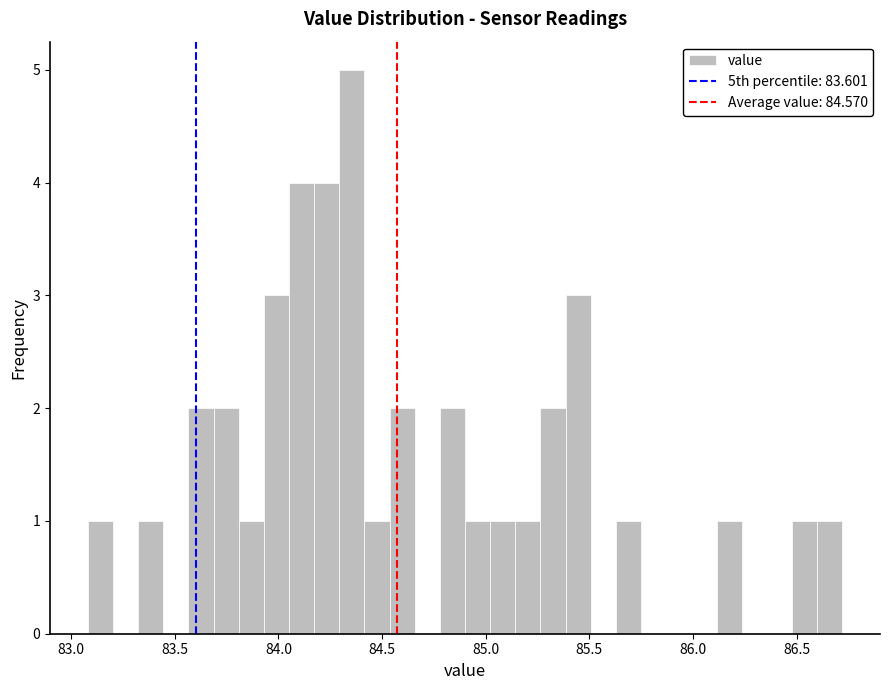

Read against the x-axis, roughly where is the centre of the tallest bar?

84.35